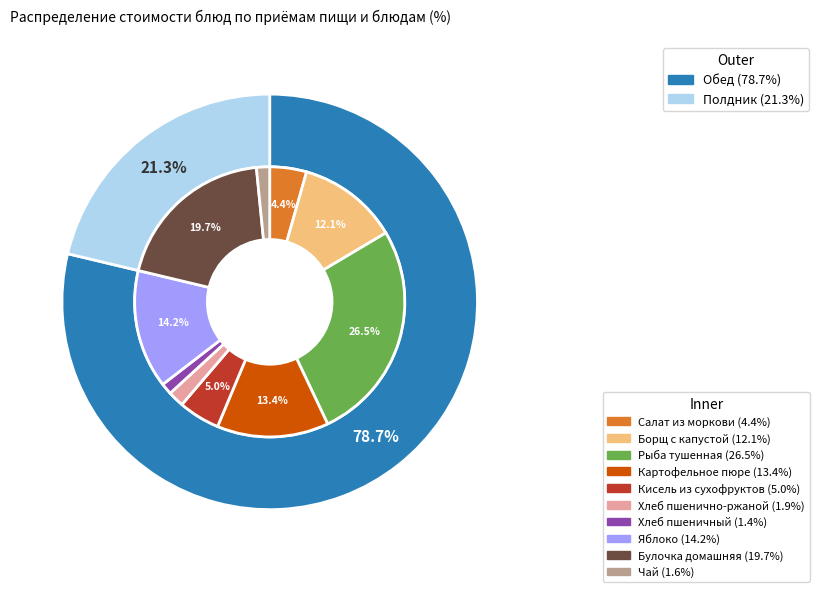

The Кисель из сухофруктов slice represents 5% of the pie. True or false?

True